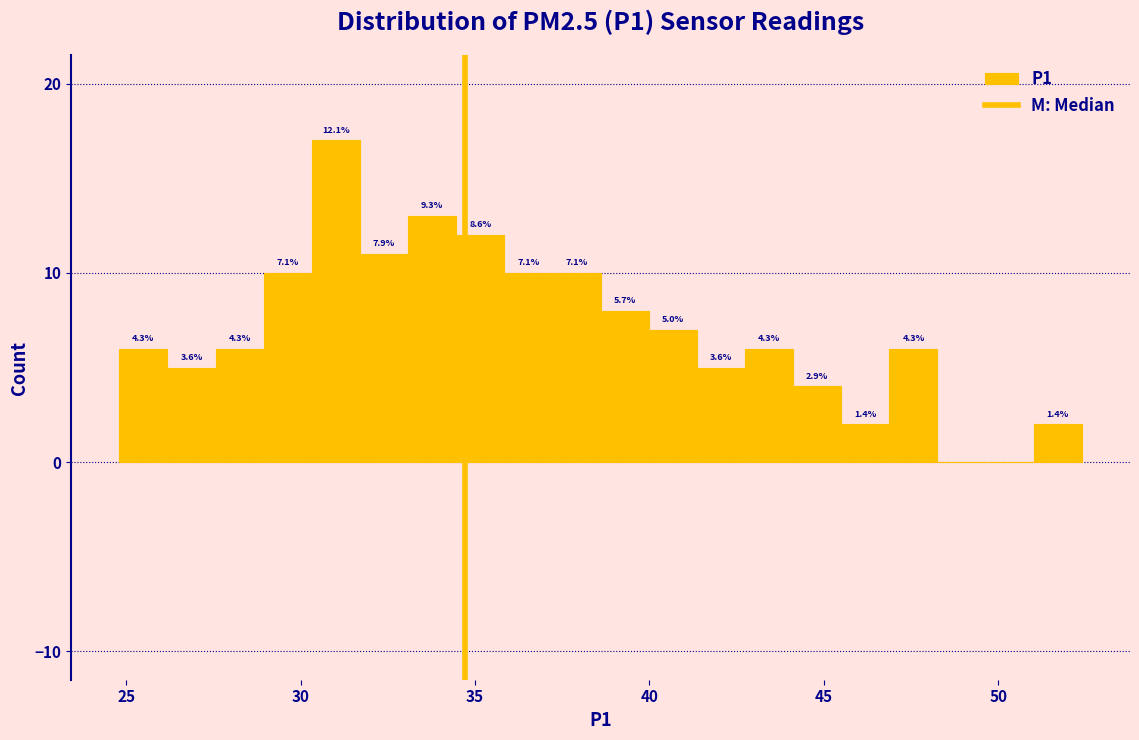

Read against the x-axis, roughly where is the centre of the tallest bar?

31.0